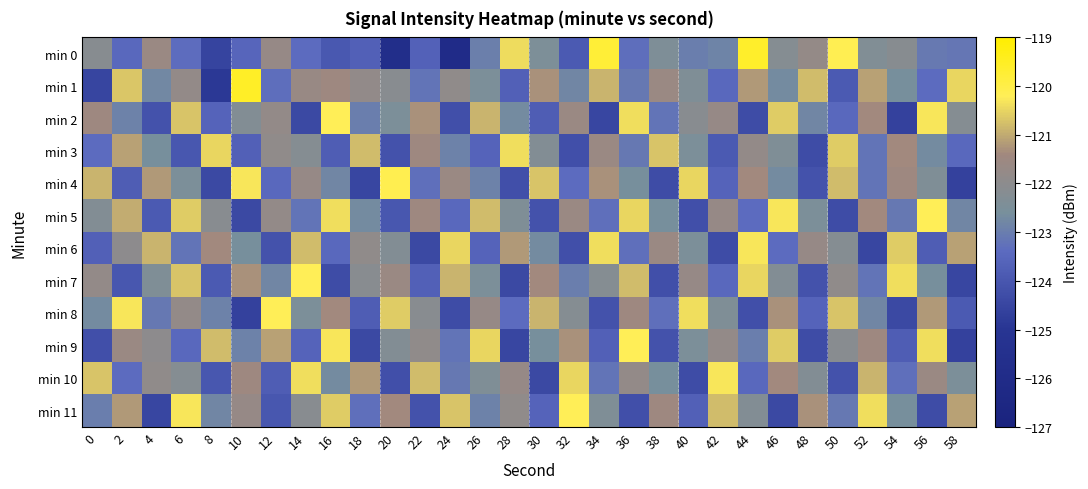

Which label corresponds to the largest value in the chart?

10